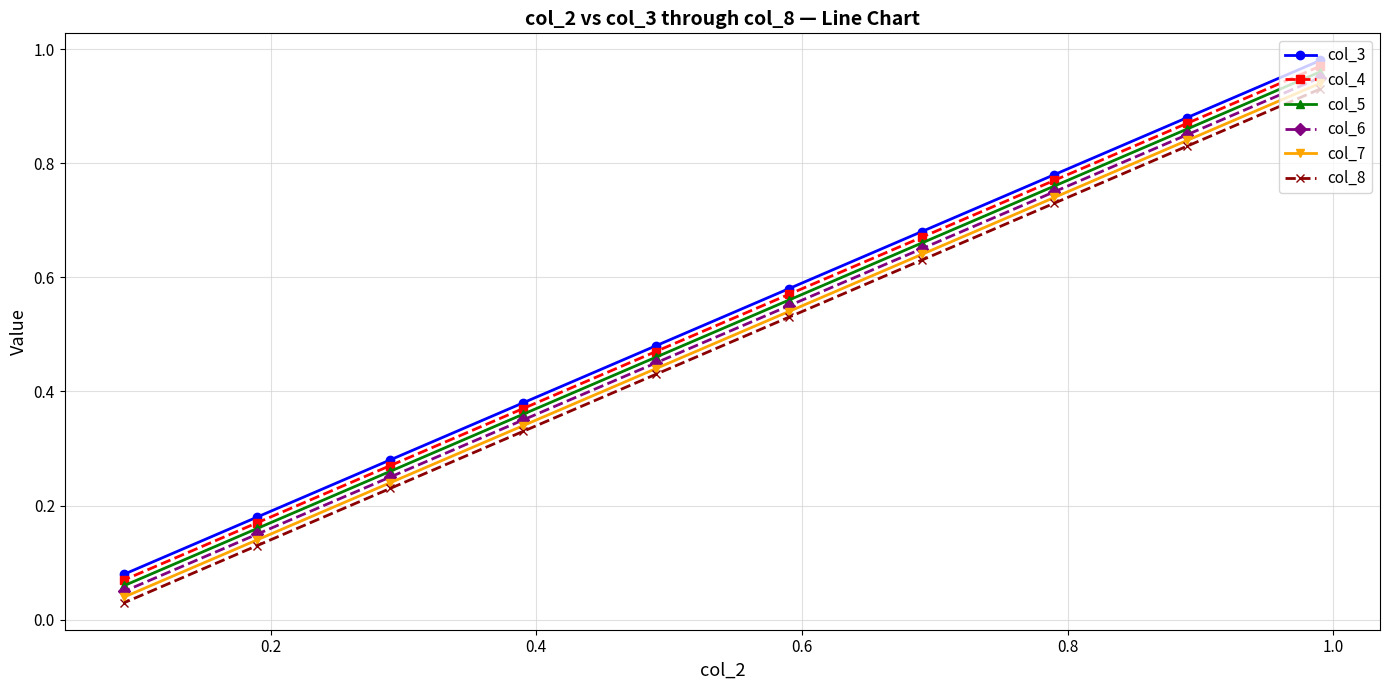

At how many categories does at least one series exceed 0?

10